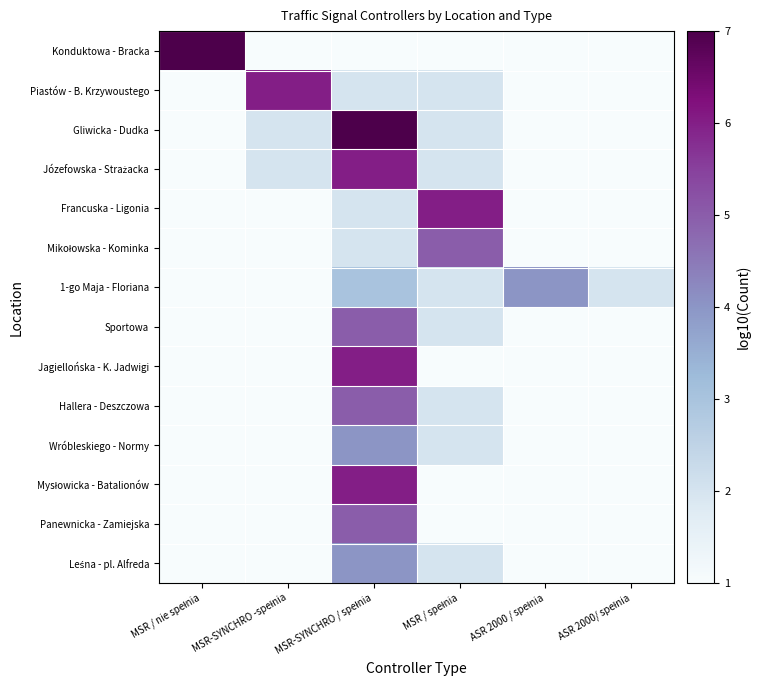

At which category is the sum across all series the highest?

MSR-SYNCHRO / spełnia